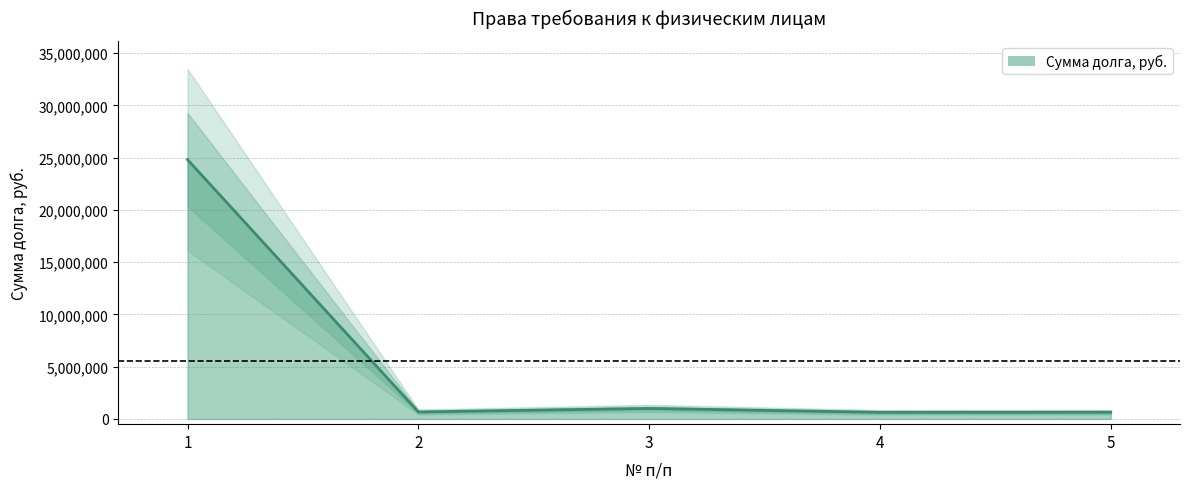

Rank the categories by value from highest to lowest.

1, 3, 2, 5, 4